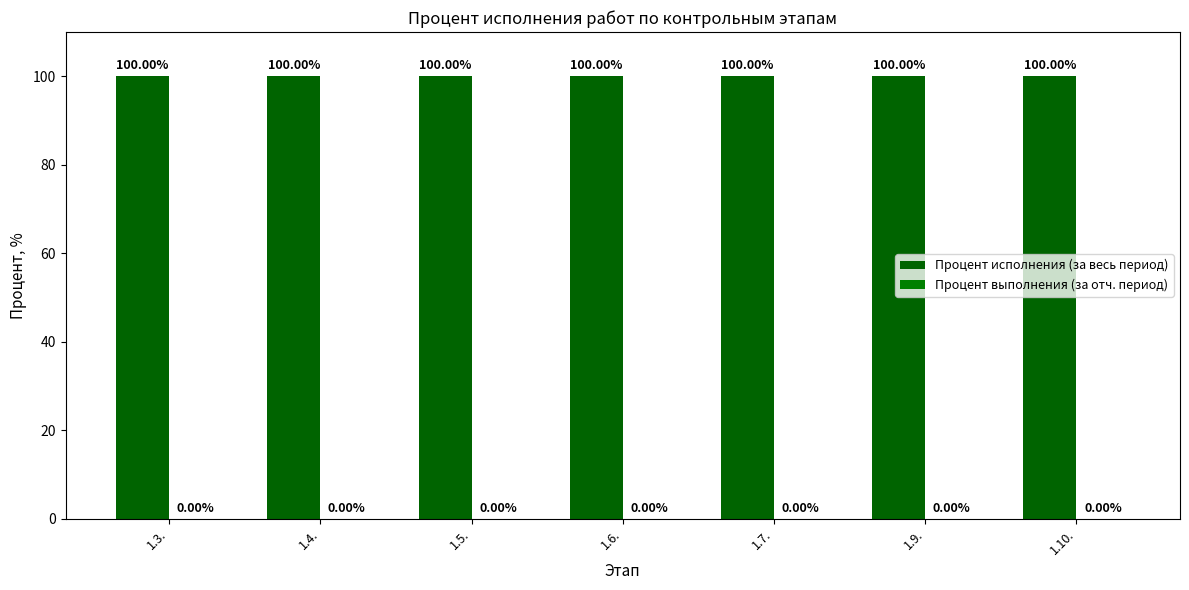

Between 1.4. and 1.5., which series saw the biggest shift?

Процент исполнения (за весь период)